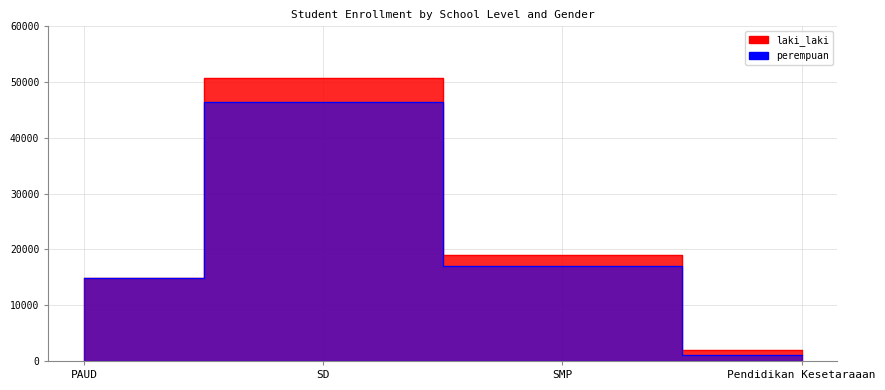

What is the maximum value shown in the chart?

50793